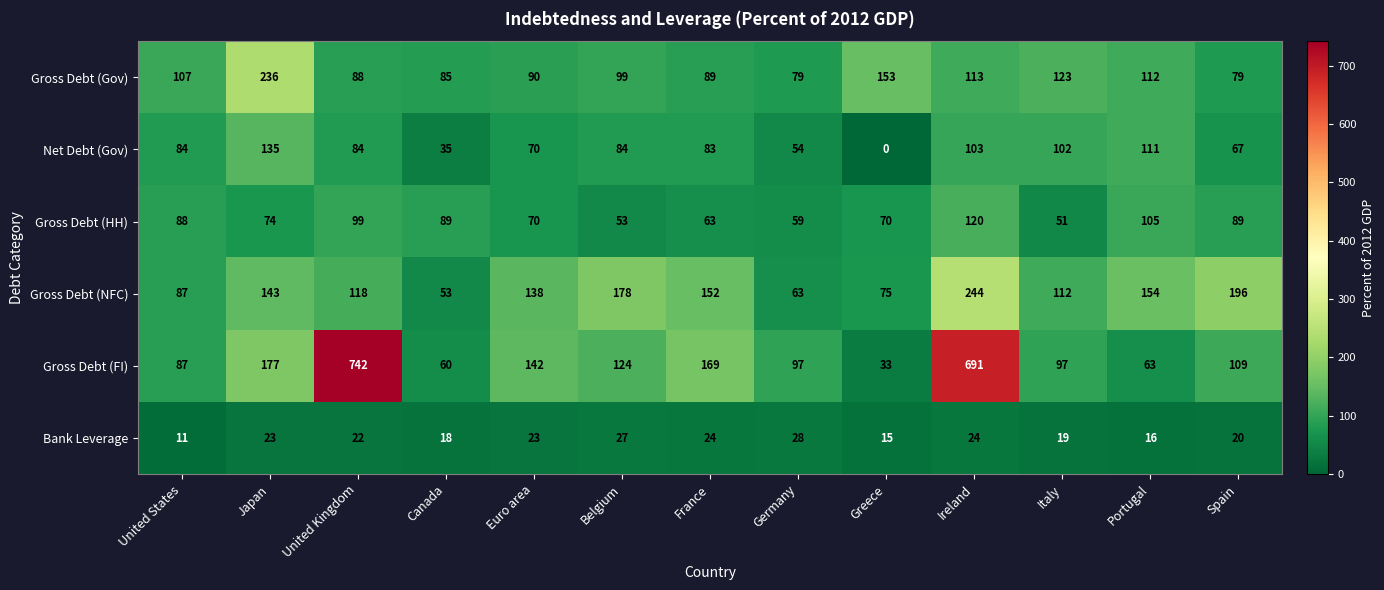

What is the greatest value displayed?

742